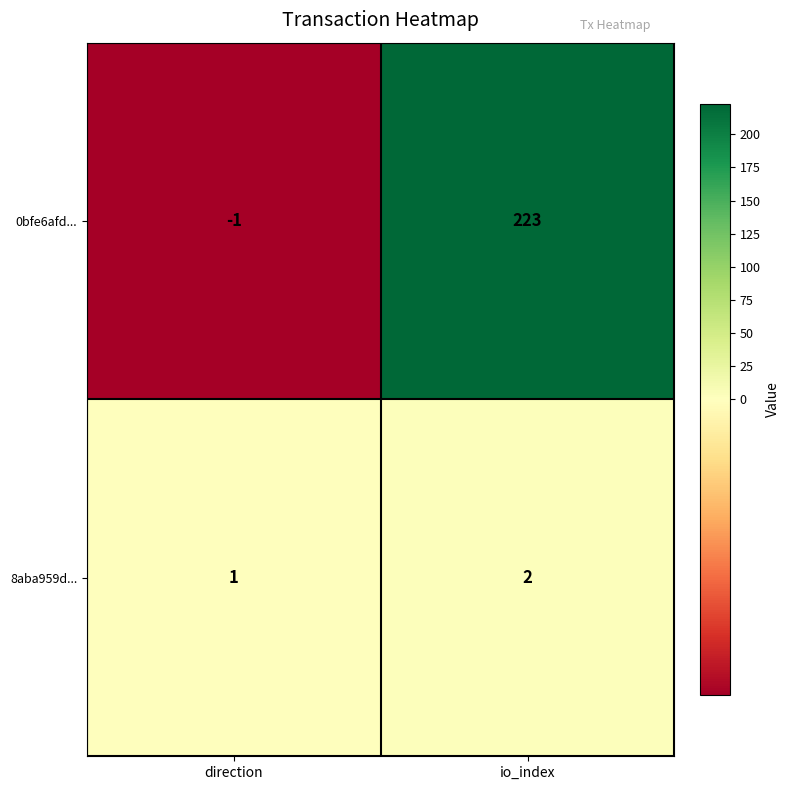

How many values in the 8aba959d... series are below 2?

1